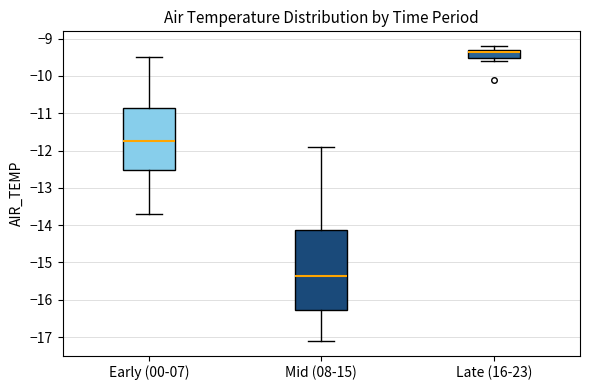

Where does the median line of the box for Early (00-07) sit on the y-axis? The values are not printed on the chart, so give them approximately, as read against the axis.

-11.7